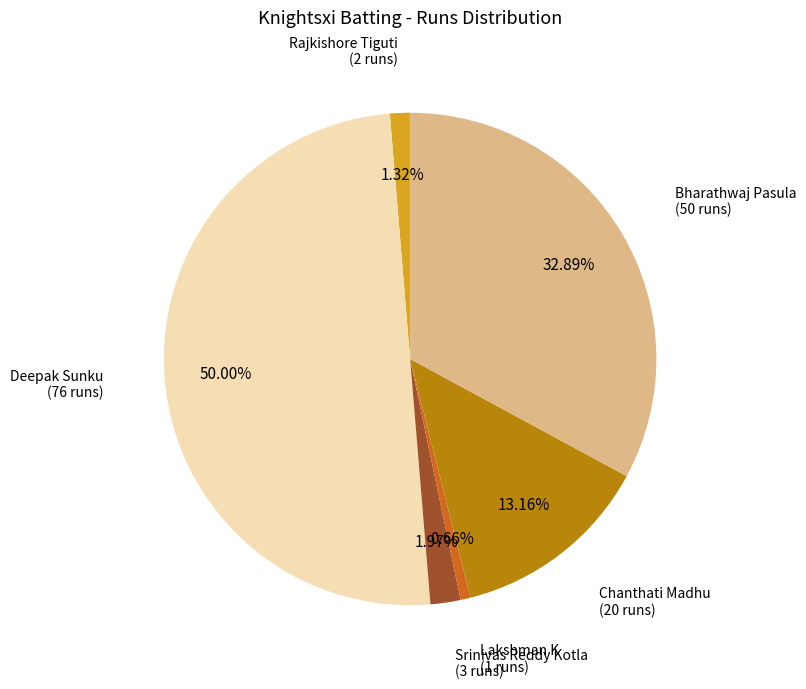

Count the number of slices in the pie.

6